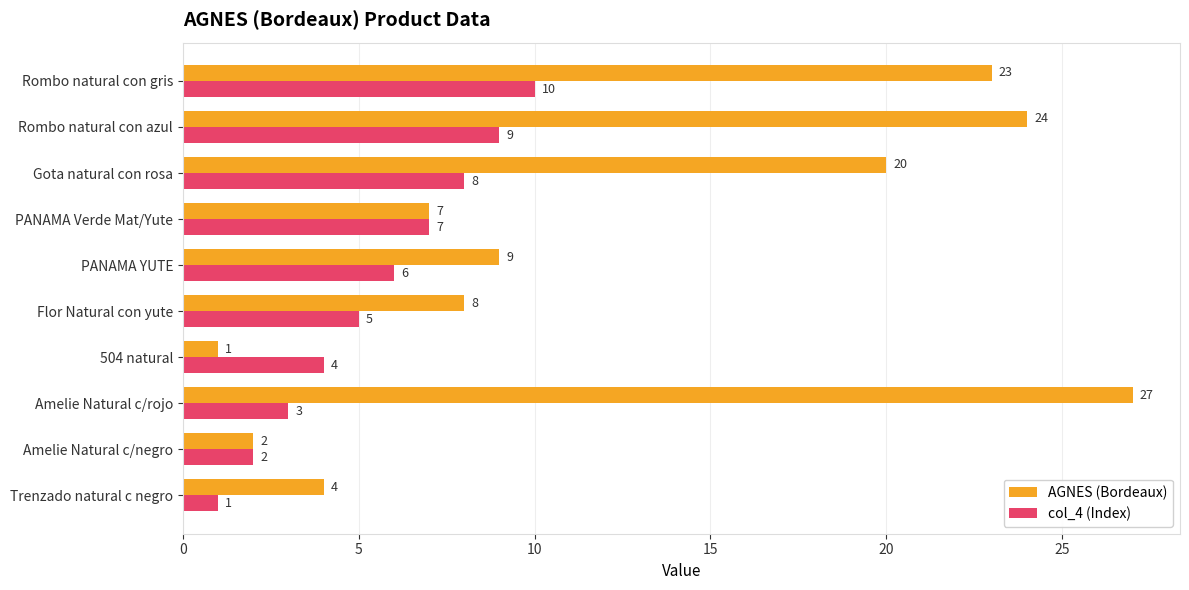

Which series has the largest range (max minus min)?

AGNES (Bordeaux)